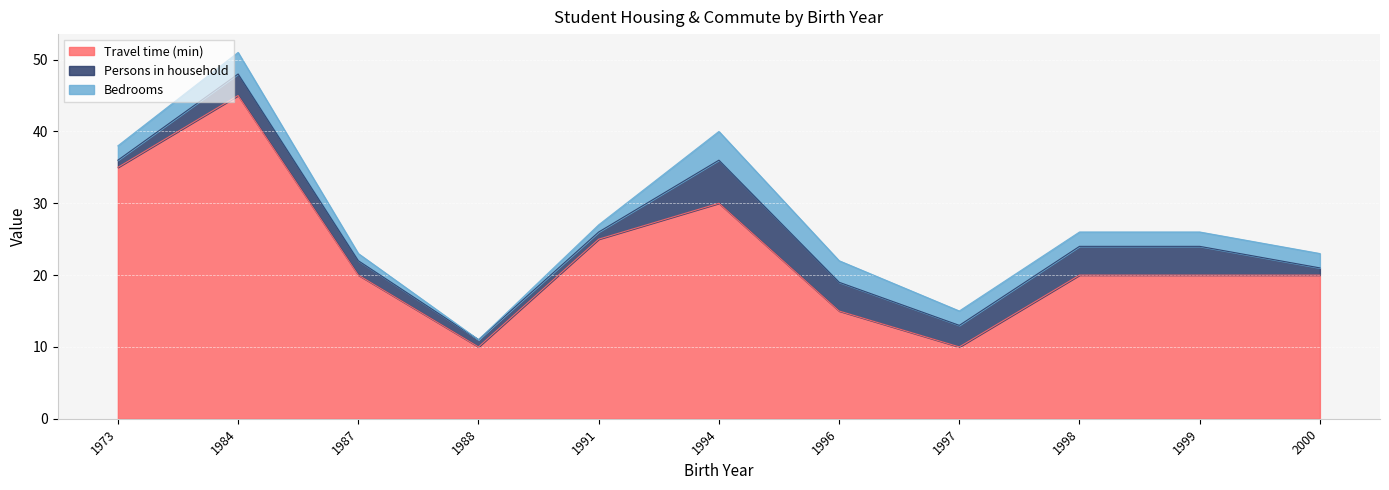

Is the value of Bedrooms at 1973 greater than the value of Travel time (min) at 1984?

No